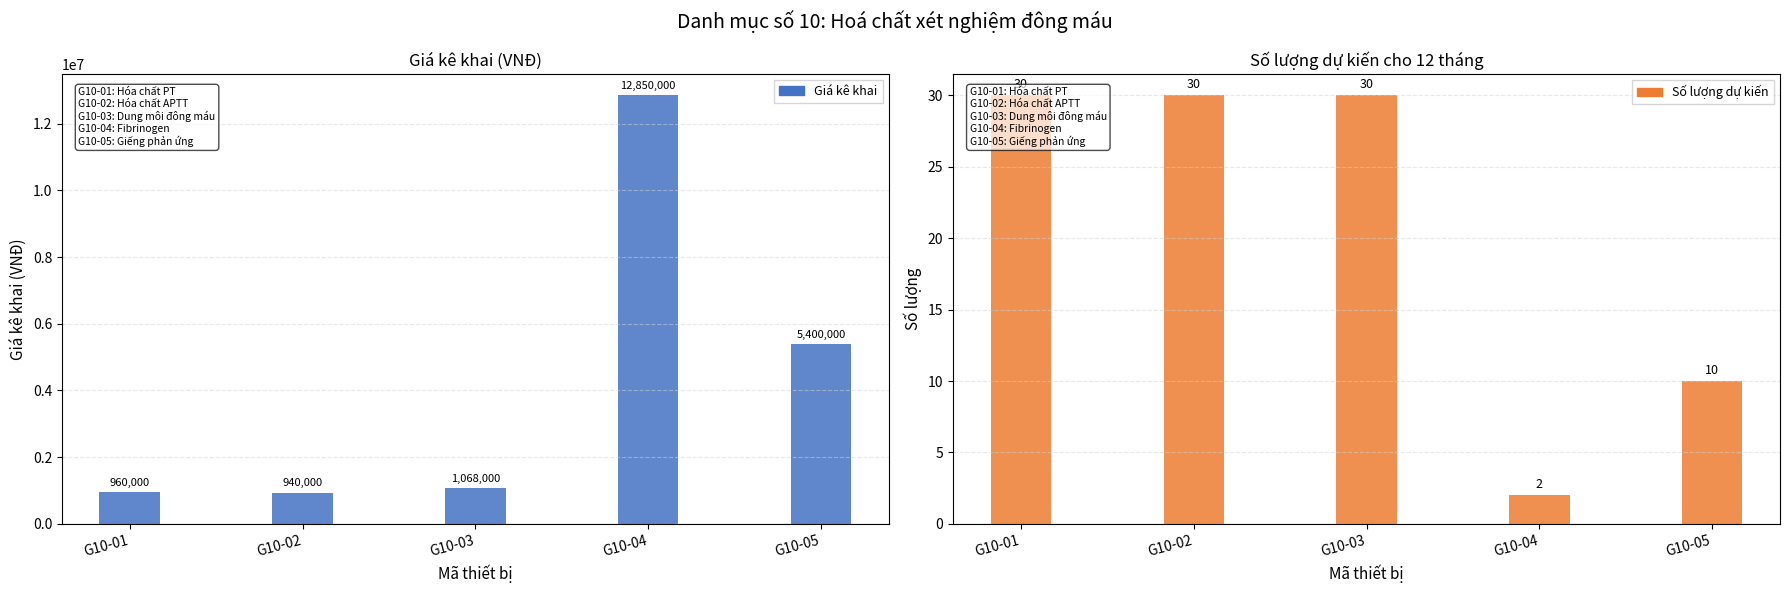

What is the value of the Số lượng dự kiến bar at the 2nd from the left?

30